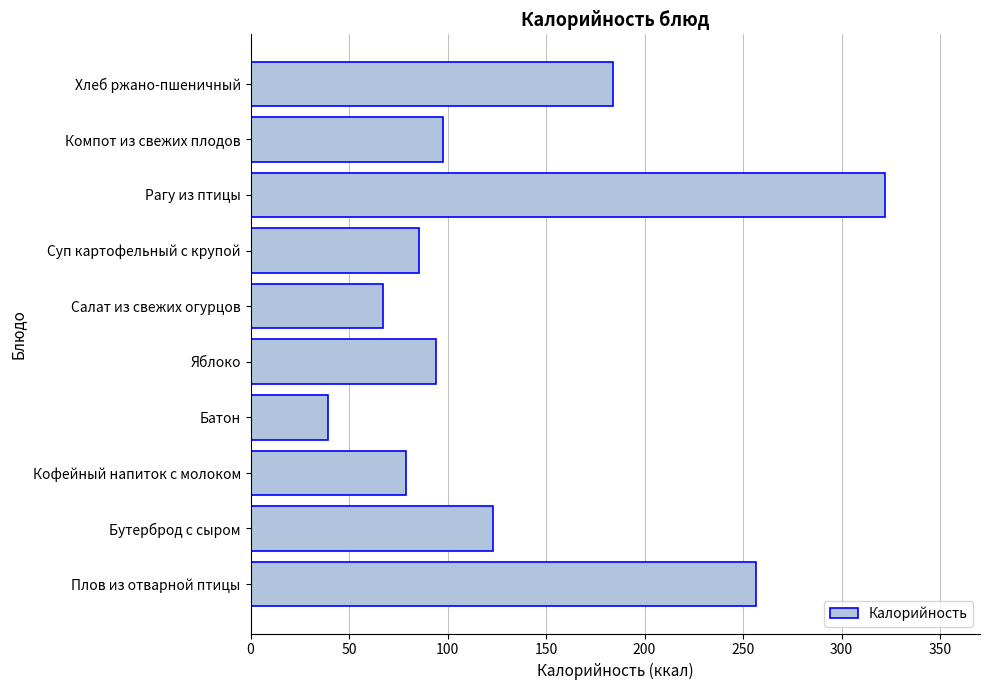

Does the chart contain any negative values?

No